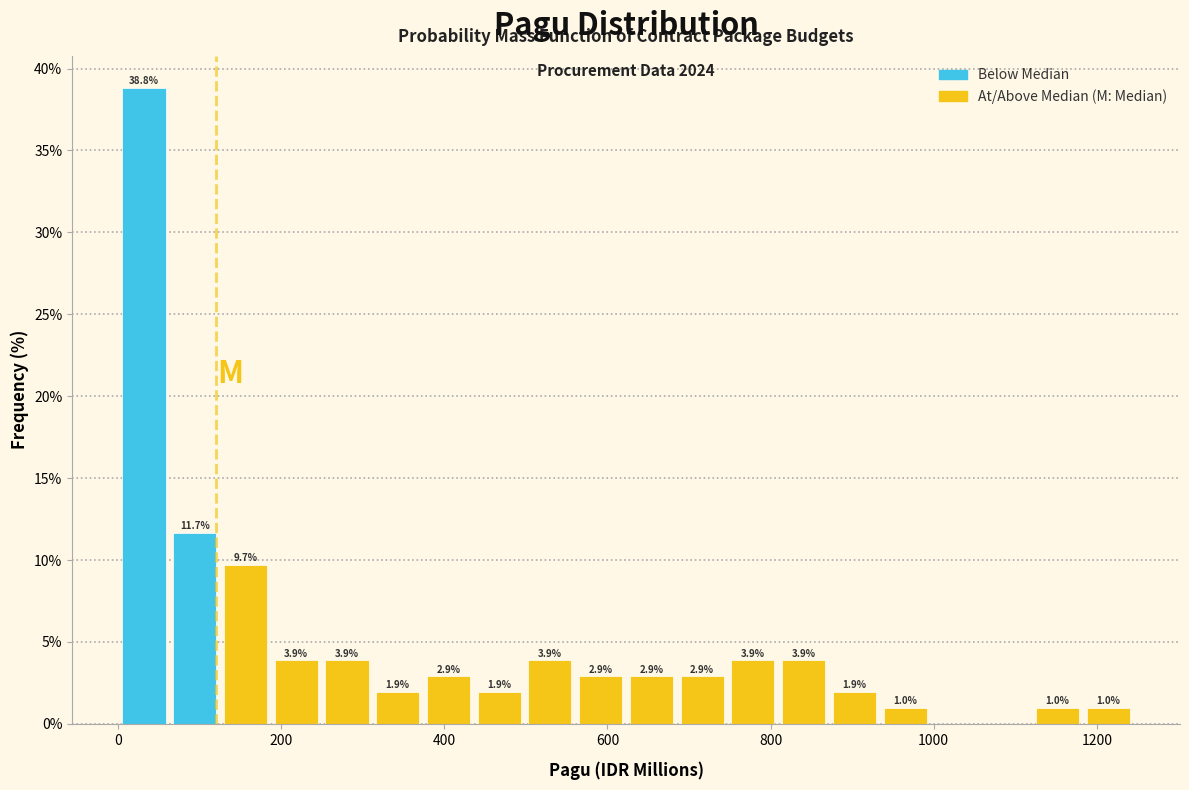

Read against the x-axis, roughly where is the centre of the tallest bar?

40